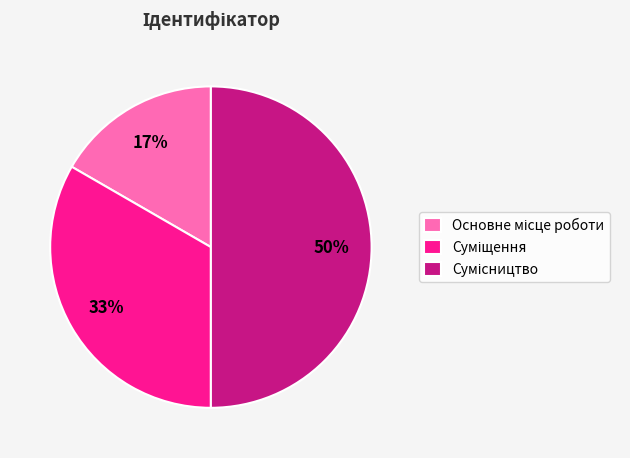

To the nearest percent, what is the average slice percentage?

33%